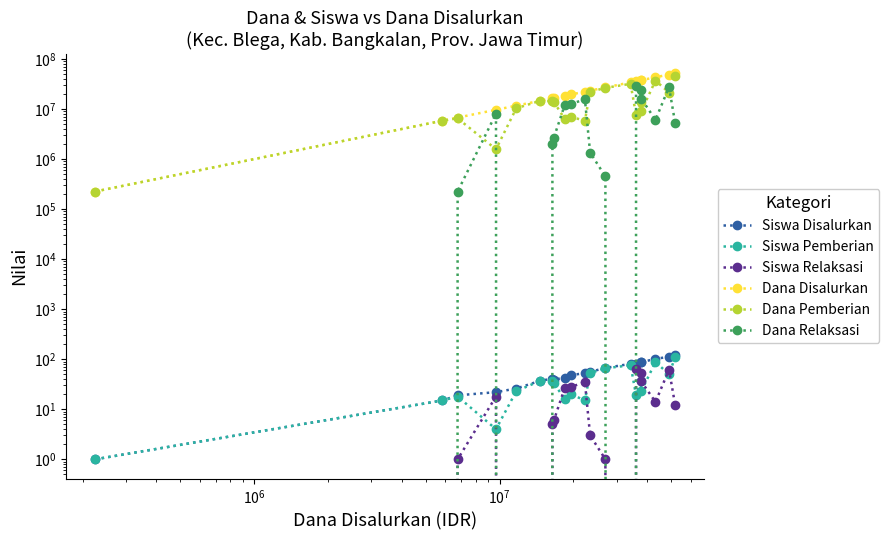

How many data points in Siswa Disalurkan are above 53?

9